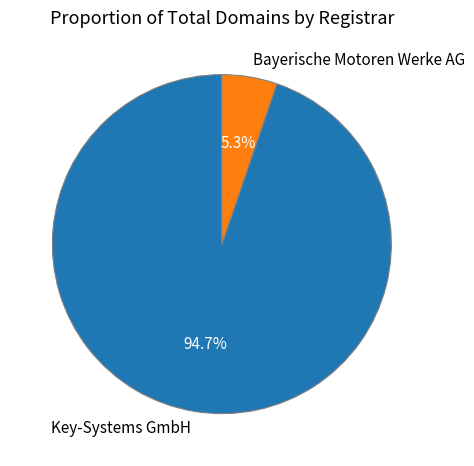

To the nearest percent, what is the difference between the largest and smallest slice percentages?

89%